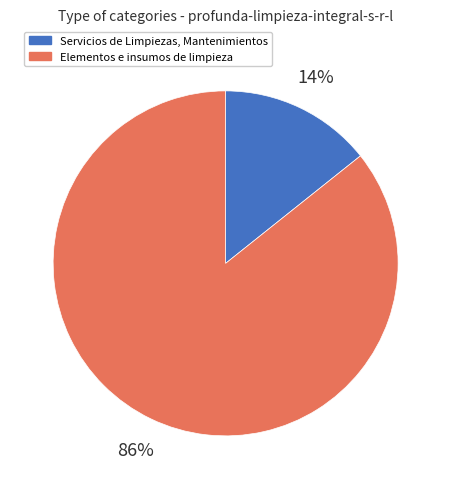

To the nearest percent, what is the average slice percentage?

50%